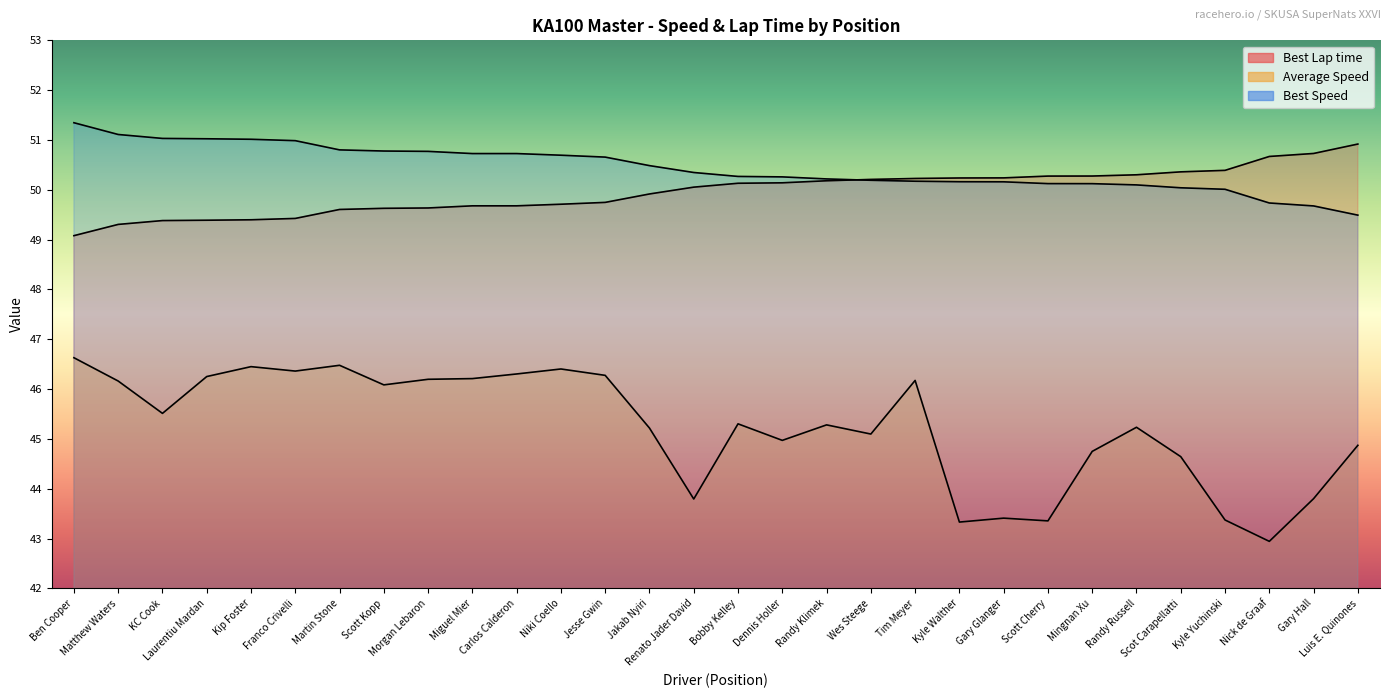

The Average Speed series shows 25.0 at Randy Klimek. True or false?

False